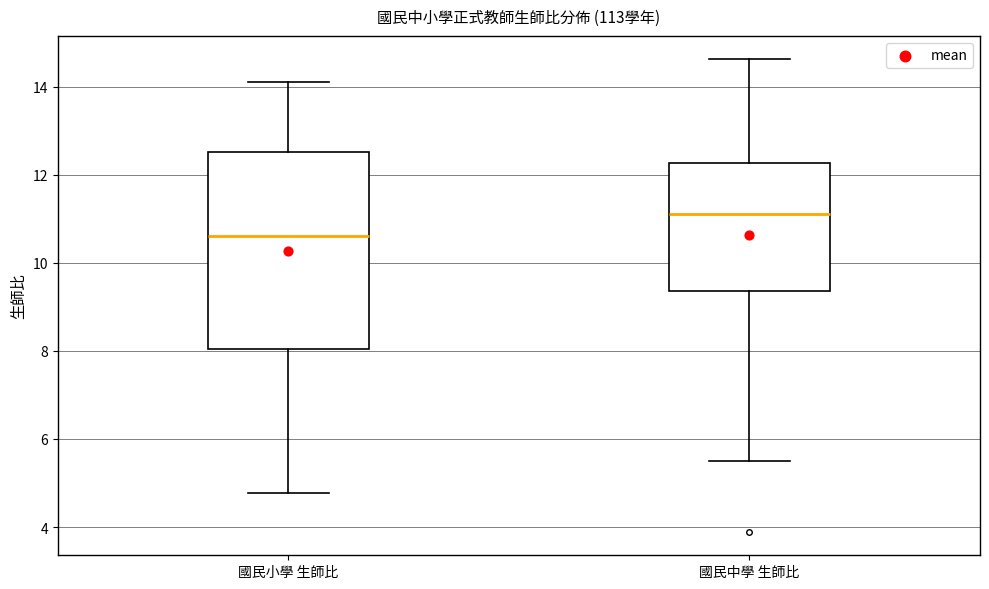

Reading left to right, read every box against the y-axis: the position of its median line, the range the box covers, and the ends of its whiskers. The values are not printed on the chart, so give them approximately, as read against the axis.

國民小學 生師比: median 10.6, box 8.0 to 12.6, whiskers 4.8 to 14.2
國民中學 生師比: median 11.2, box 9.4 to 12.2, whiskers 5.4 to 14.6